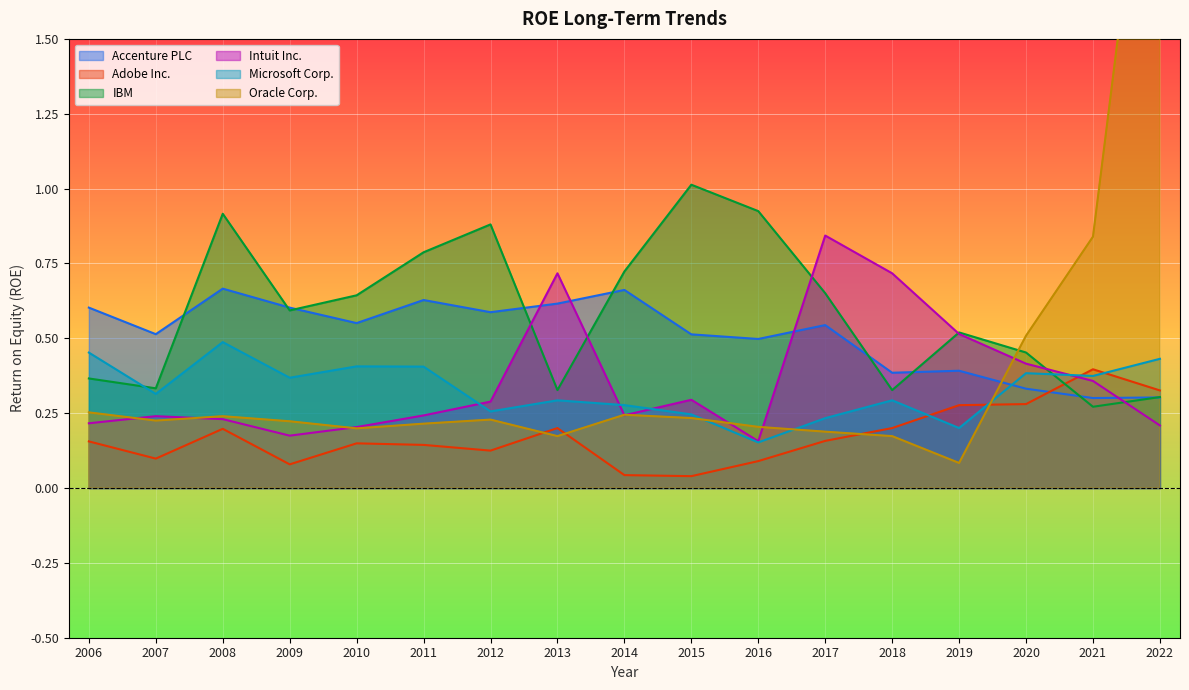

At 2011, list the series in order from largest to smallest.

IBM, Accenture PLC, Microsoft Corp., Intuit Inc., Oracle Corp., Adobe Inc.